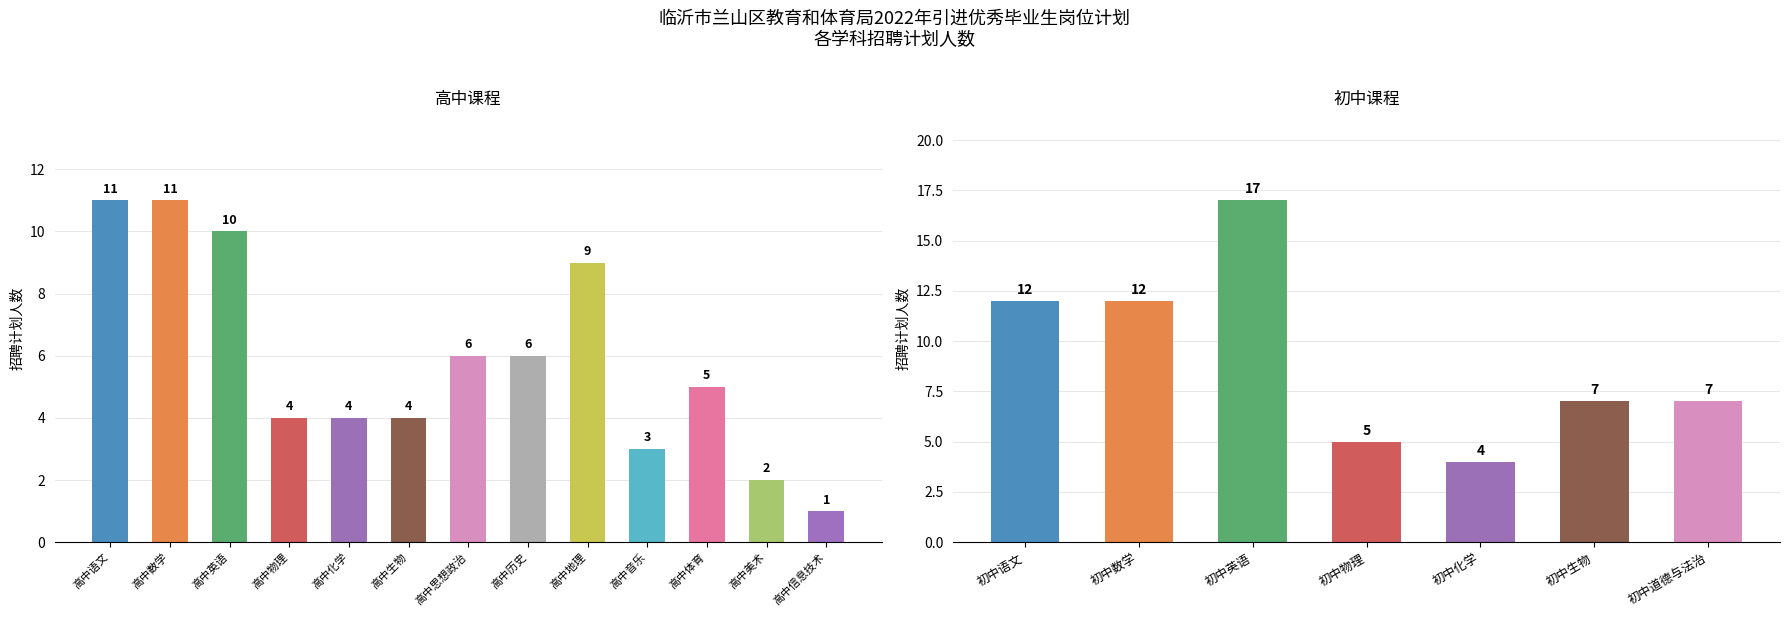

What is the change in value from 高中体育 to 初中英语?

+12